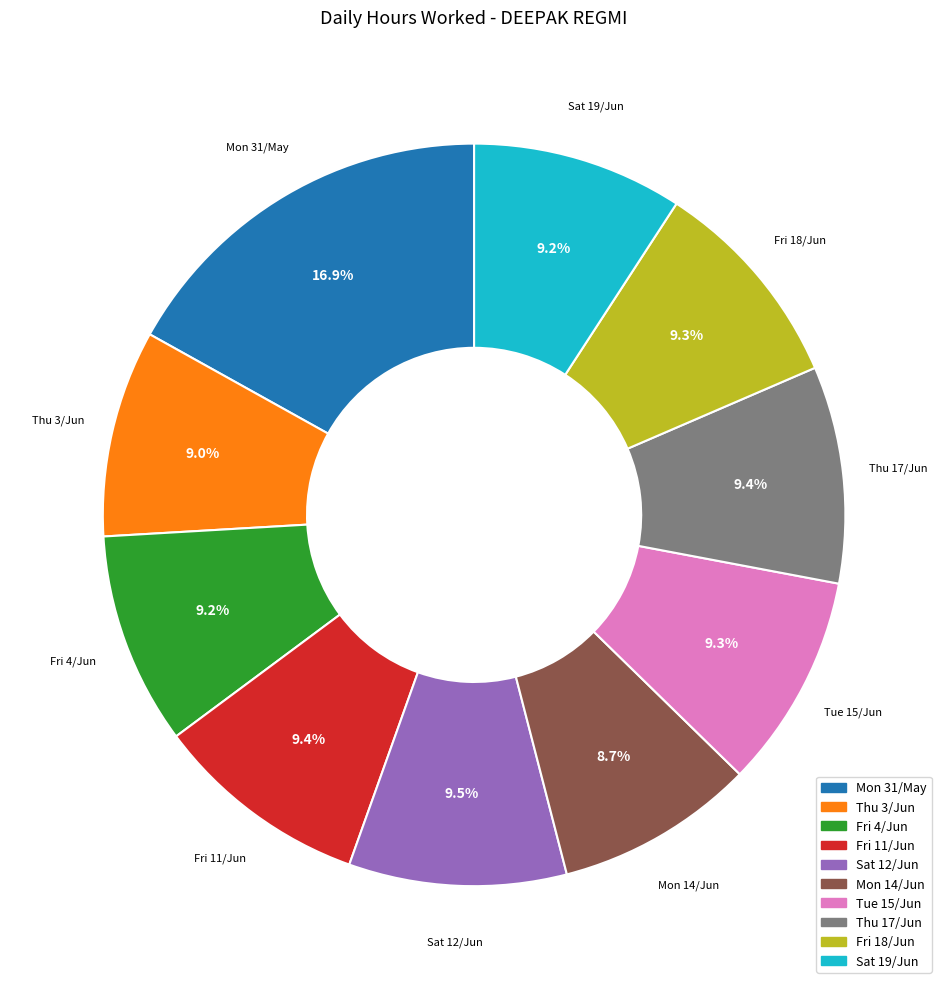

Count the number of slices in the pie.

10